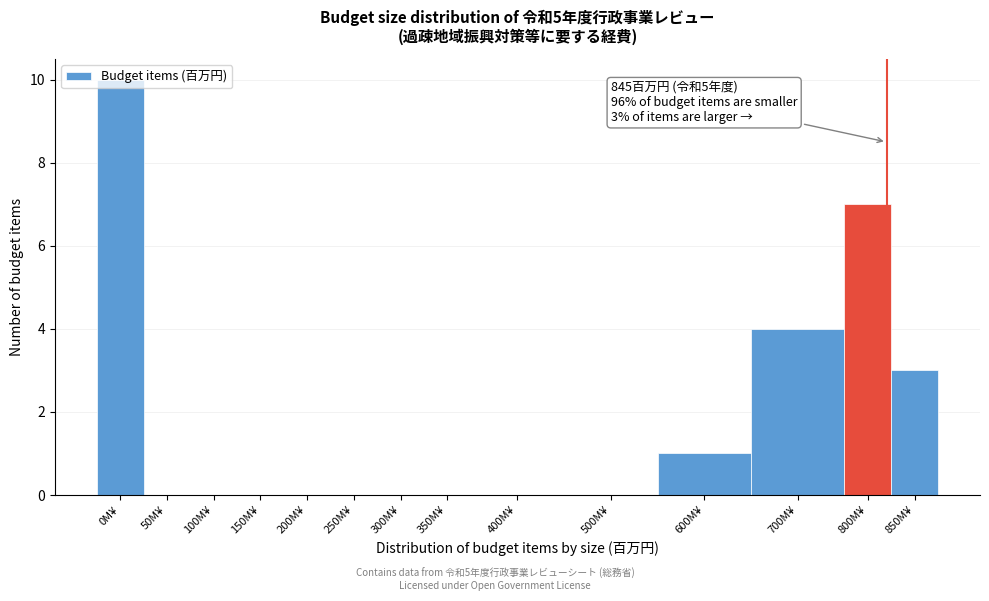

Which label corresponds to the largest value in the chart?

0M¥